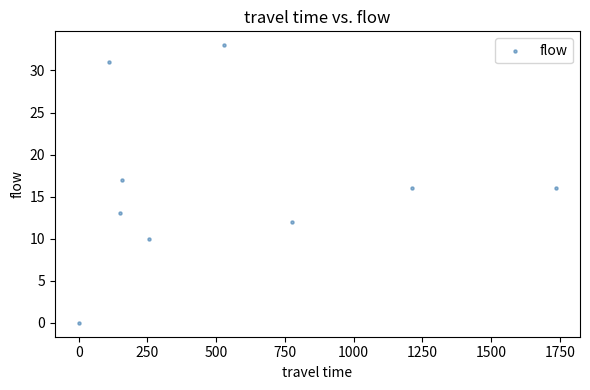

What is the range of Y values (max minus min)?

33